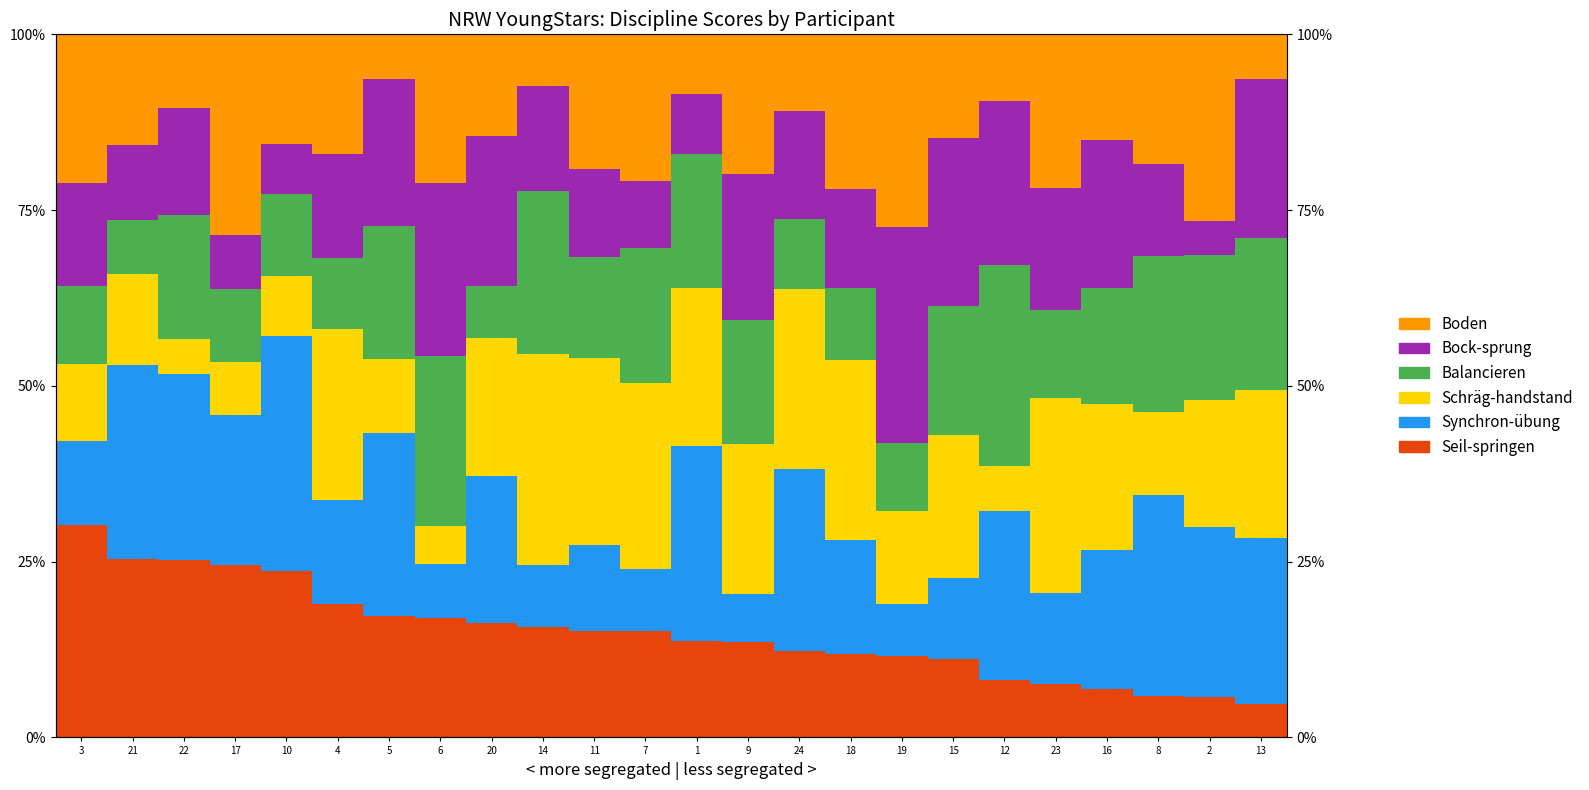

What position from the right is 19?

8